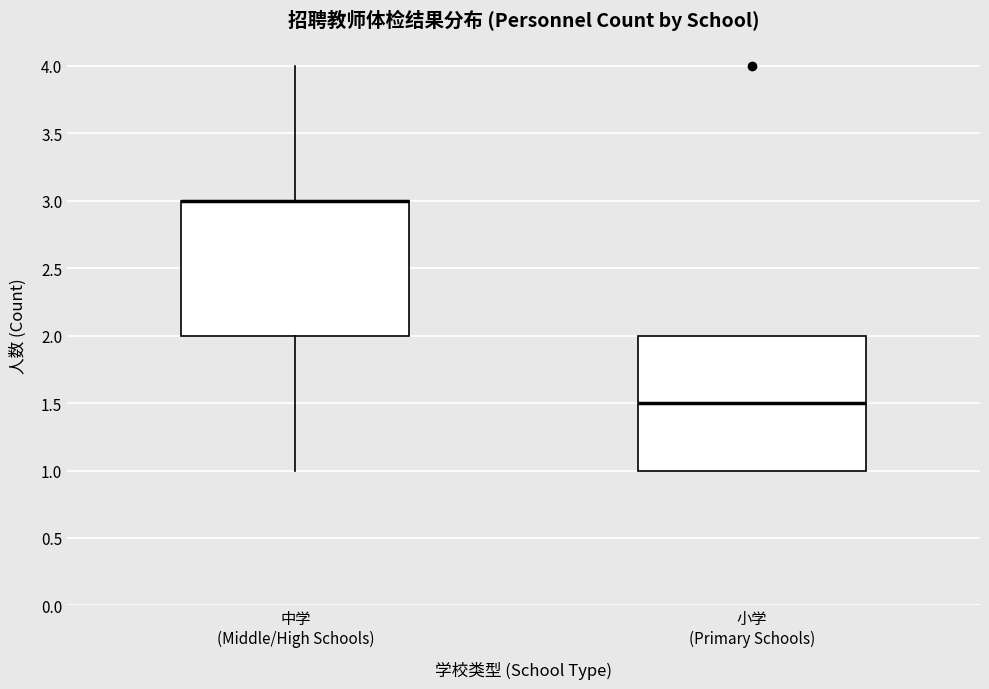

Reading left to right, transcribe this box plot: for each box, give where its median line is, the range the box spans, and where its two whiskers end, as read against the y-axis. The values are not printed on the chart, so give them approximately, as read against the axis.

中学 (Middle/High Schools): median 3.0 (drawn on the box's upper edge), box 2.0 to 3.0, whiskers 1.0 to 4.0
小学 (Primary Schools): median 1.5, box 1.0 to 2.0, whiskers 1.0 to 2.0